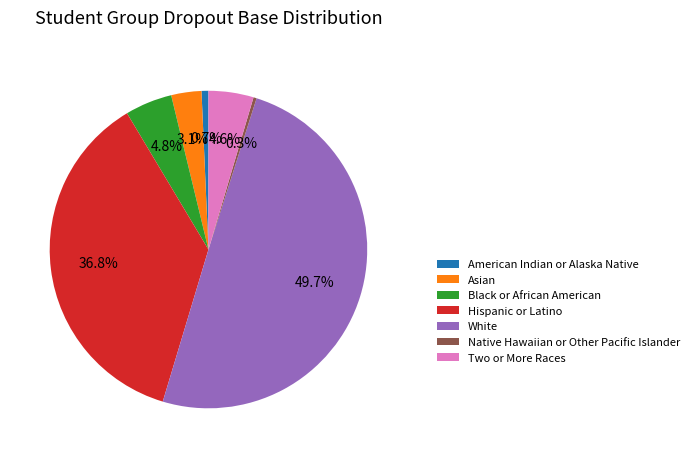

Approximately how many times larger is the value at American Indian or Alaska Native compared to Black or African American?

0.1